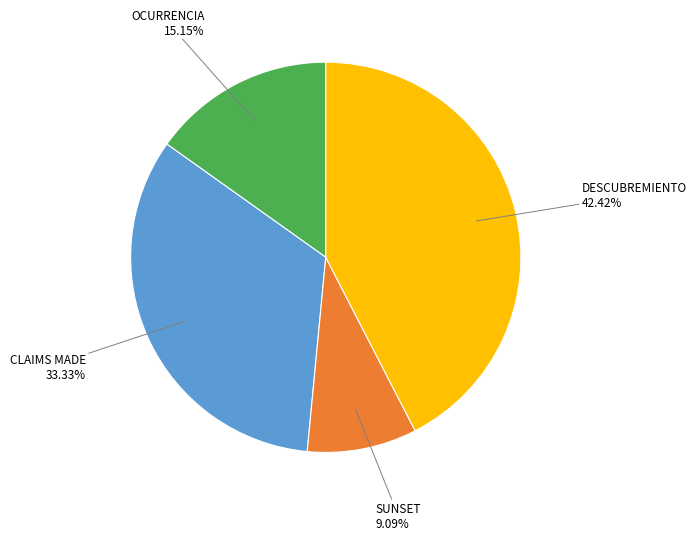

How many slices are in this pie chart?

4